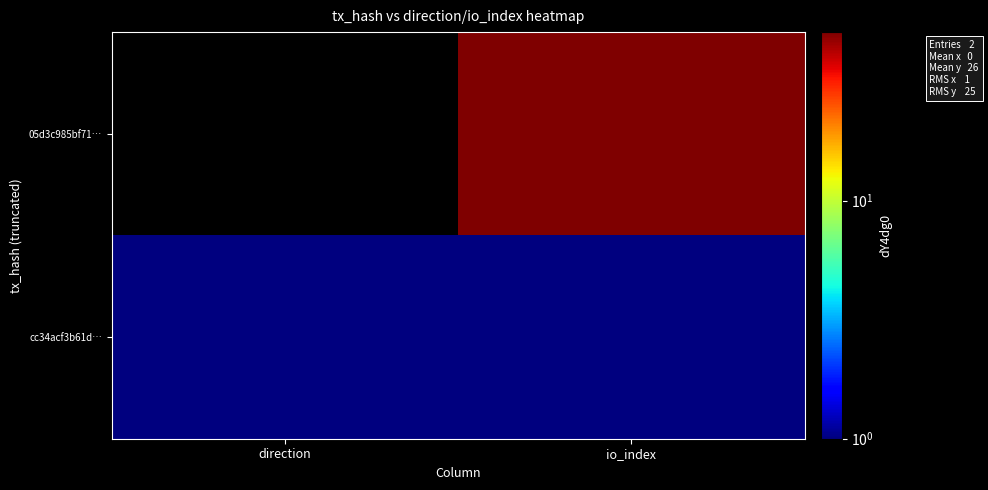

What is the spread (max minus min) of values at io_index?

50